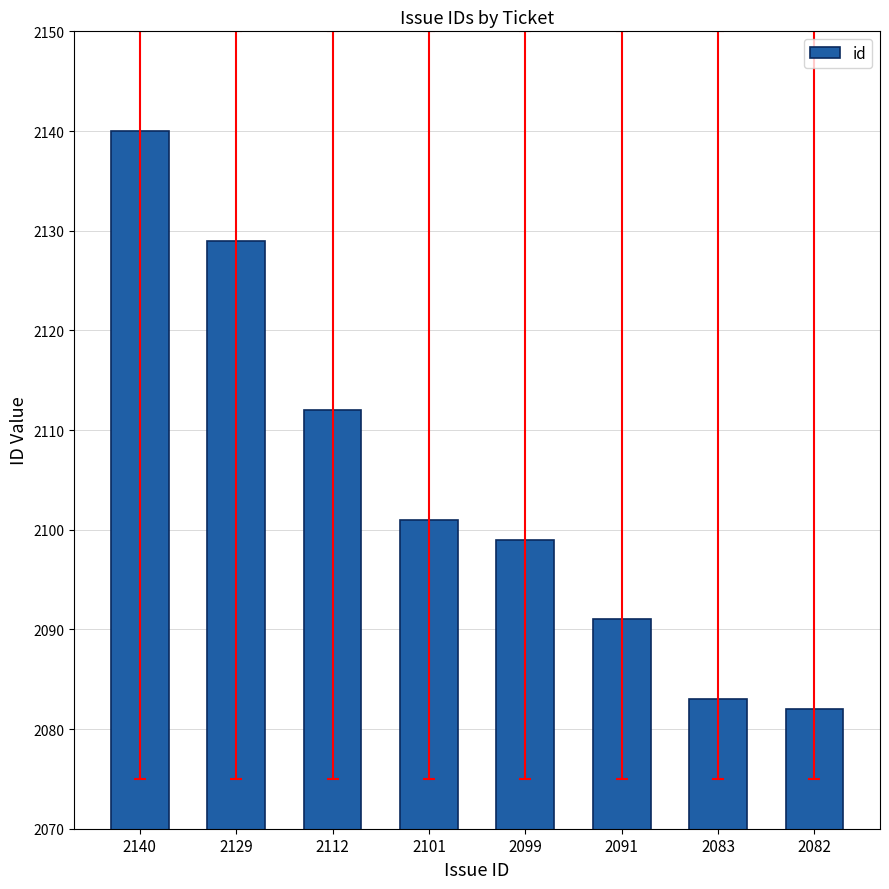

Which label corresponds to the smallest value in the chart?

2082